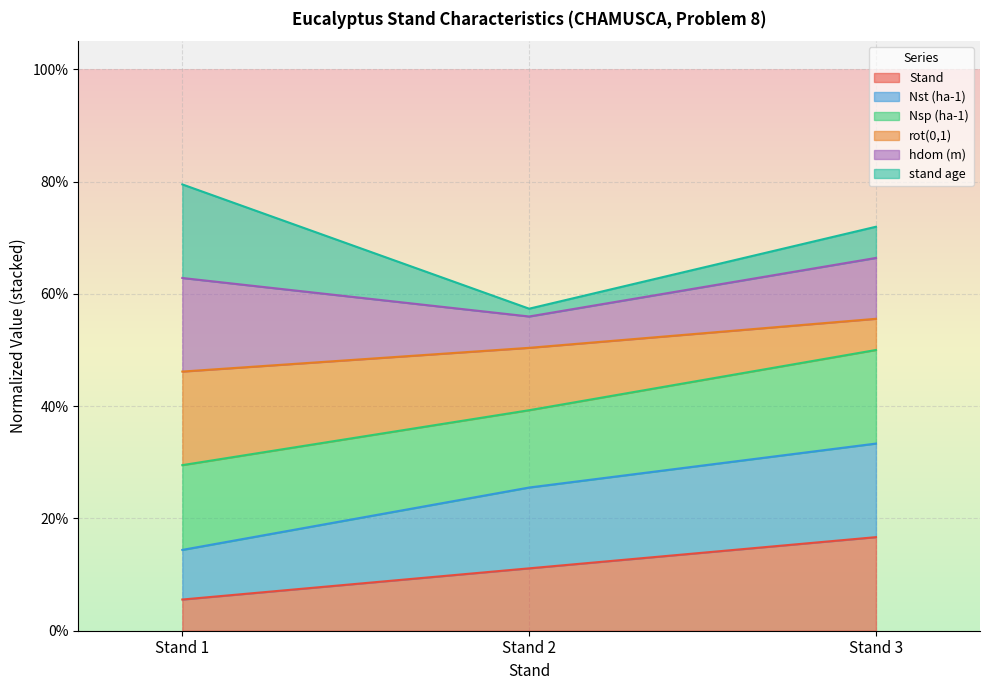

The Stand series shows 0.2 at Stand 2. True or false?

False